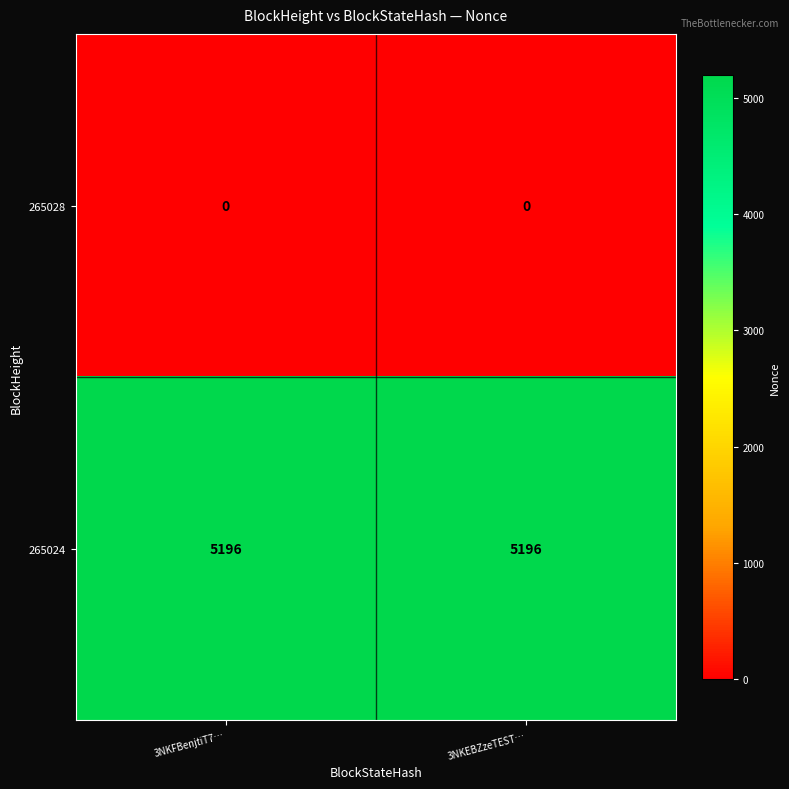

What is the difference between the highest and lowest values at 3NKFBenjtiT7…?

5196